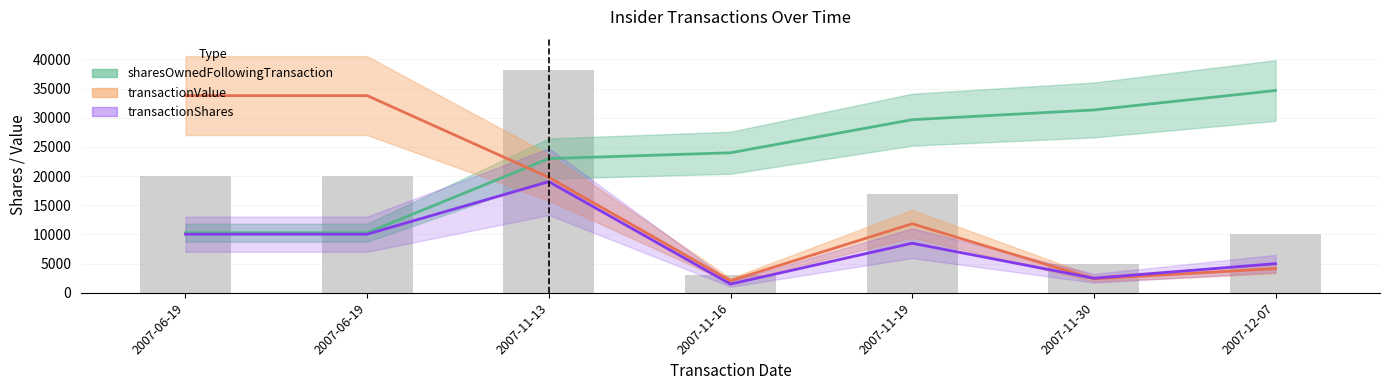

What is the sum of the transactionValue values at 2007-11-19 and 2007-11-30?

14238.0